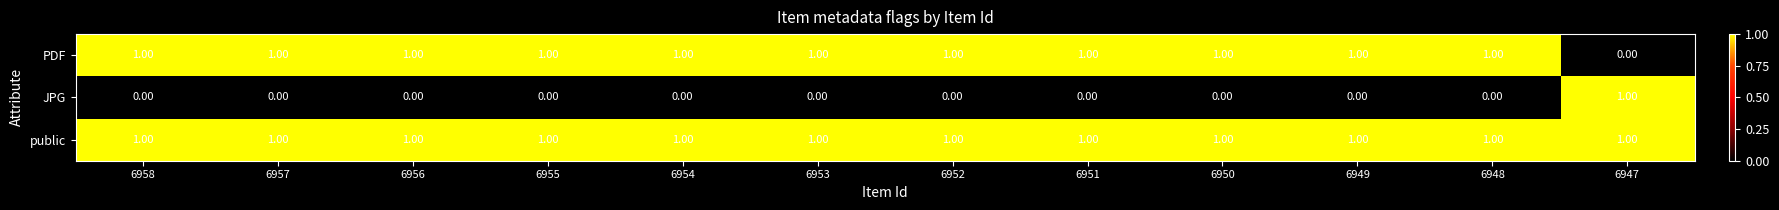

Which series has the largest total across all categories?

public